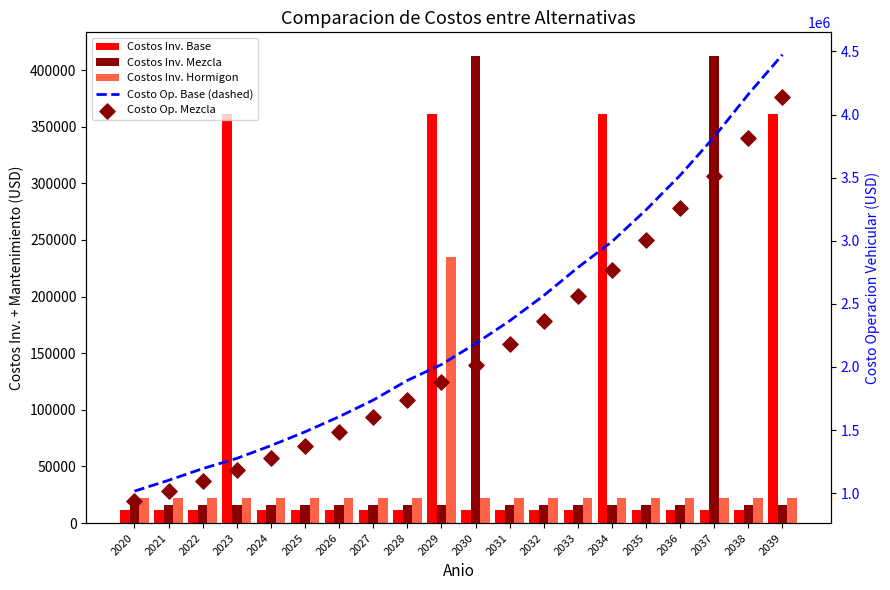

What are all the series names shown in the legend?

Costos Inv. Base, Costos Inv. Mezcla, Costos Inv. Hormigon, Costo Op. Base (dashed), Costo Op. Mezcla